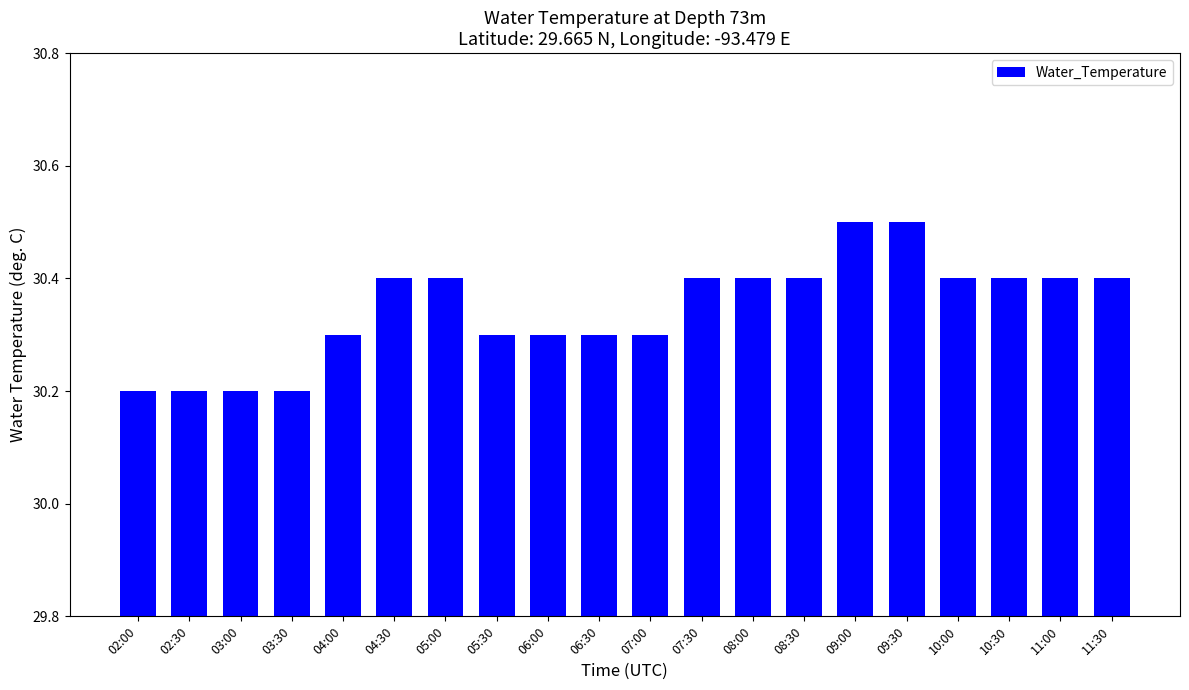

What is the ratio of the value at 04:30 to the value at 04:00?

1.0